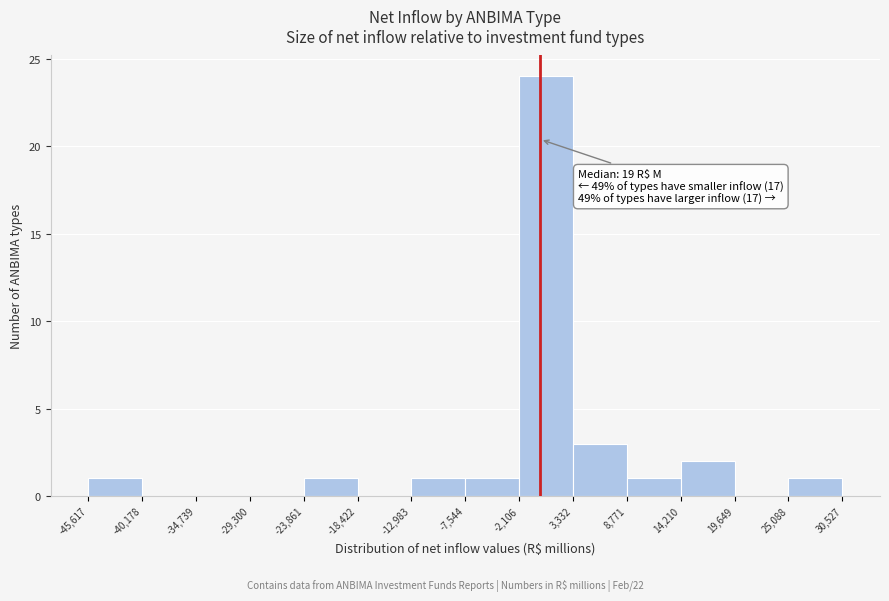

Which range on the x-axis has the tallest bar?

-2,106 to 3,332